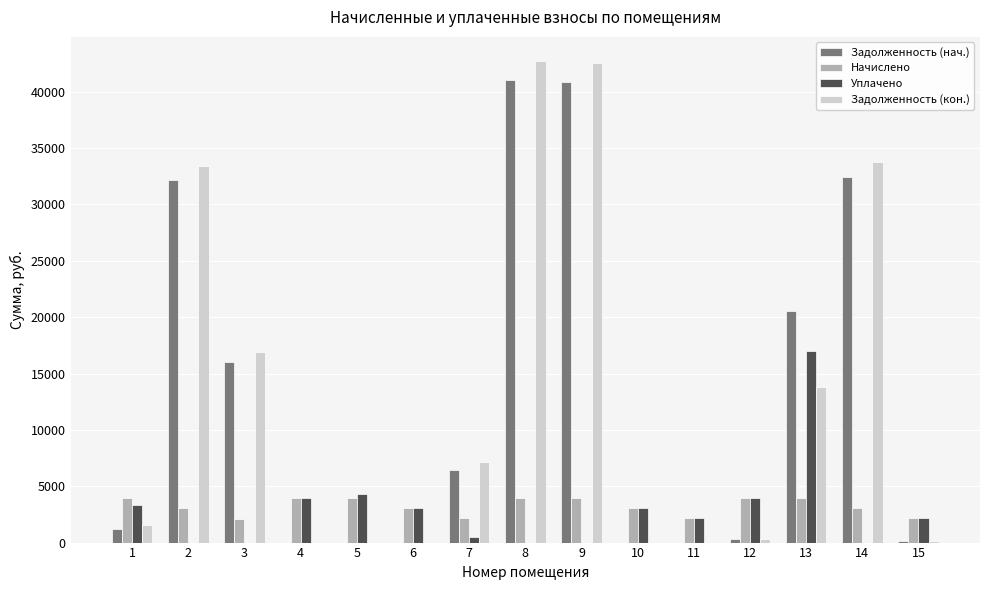

Between 3 and 12, which series saw the biggest shift?

Задолженность (кон.)